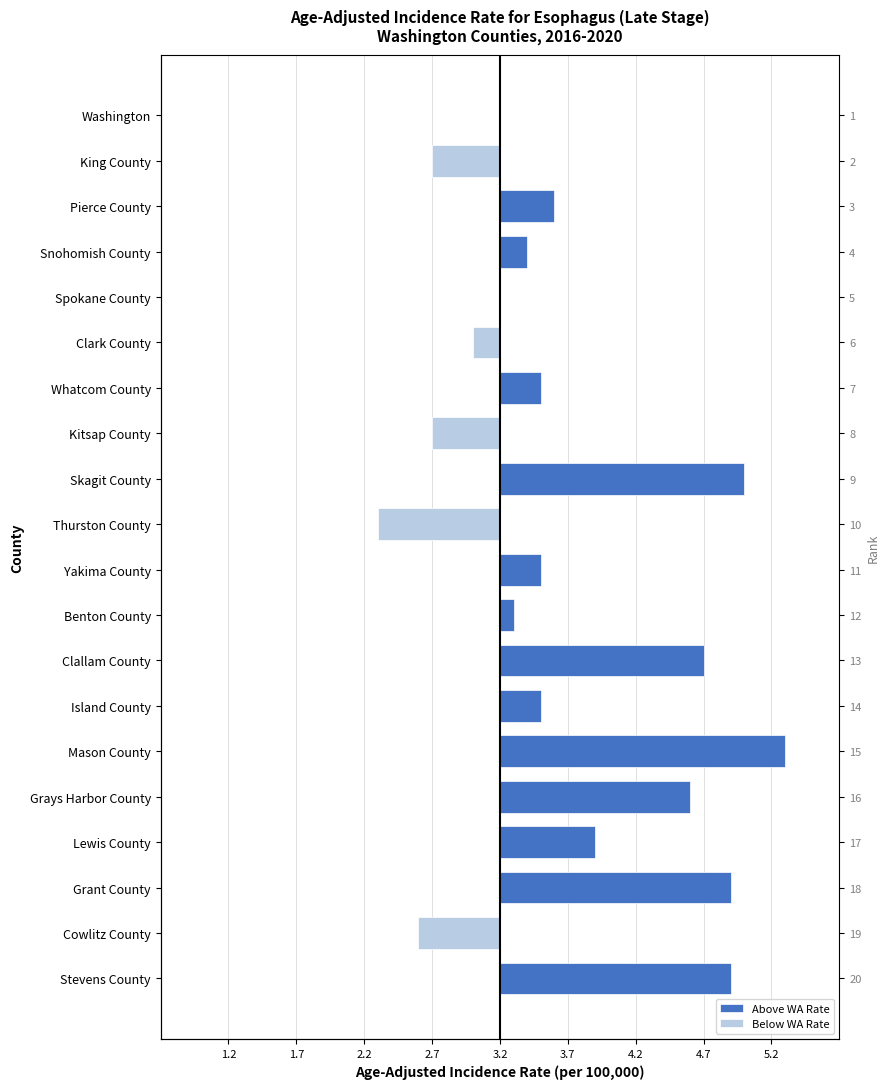

List the series in order of their peak value, highest first.

Above WA Rate, Below WA Rate